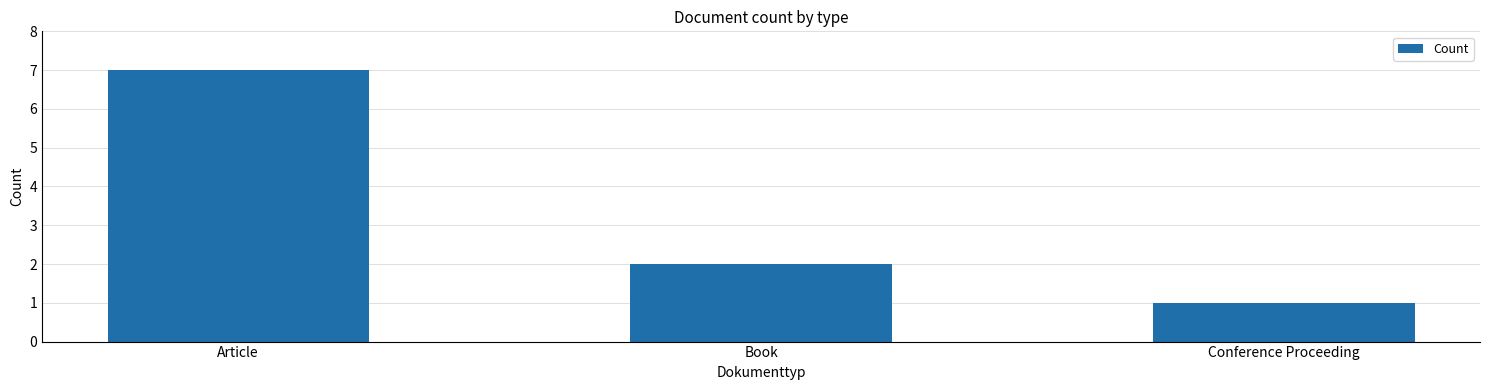

What is the change in value from Article to Book?

-5